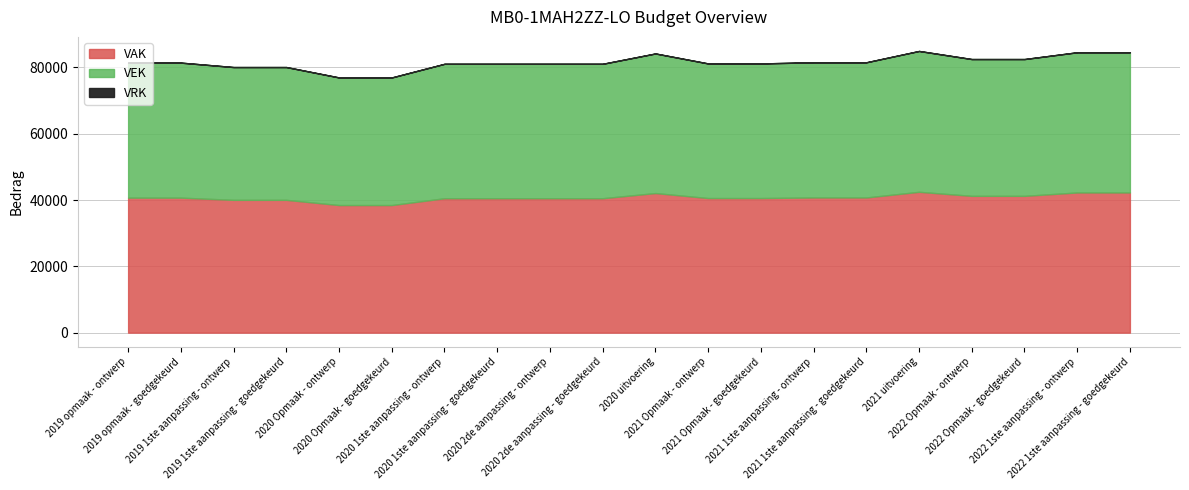

True or false: VAK and VEK intersect in this chart.

False